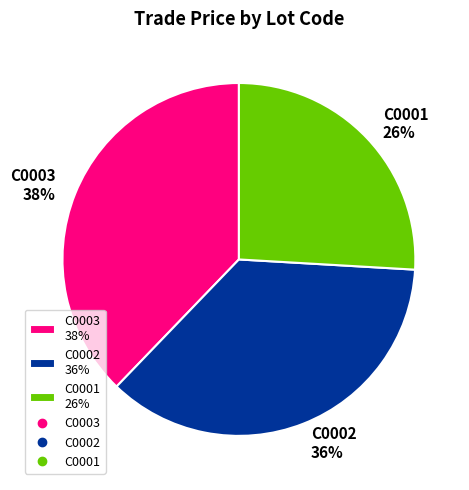

True or false: C0001 accounts for 17% of the total.

False